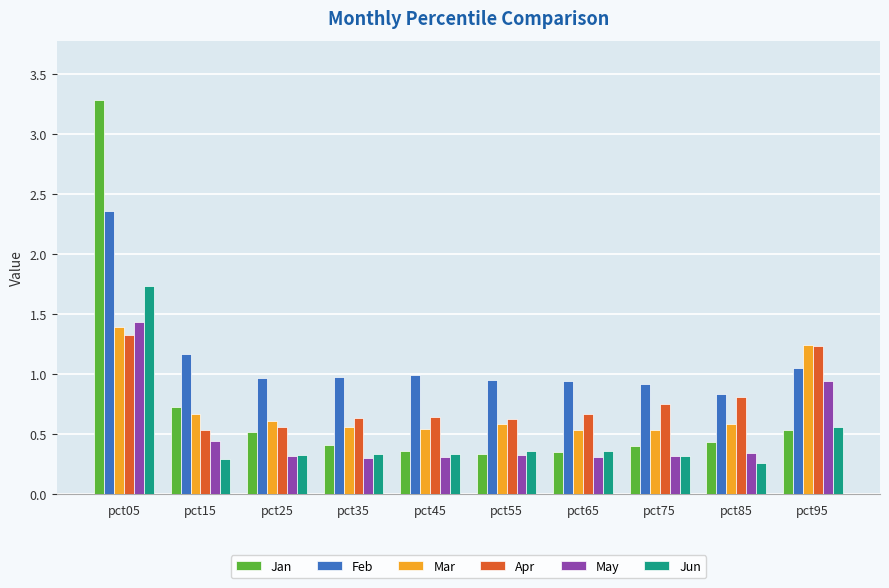

What is the sum of all Jun values?

4.9